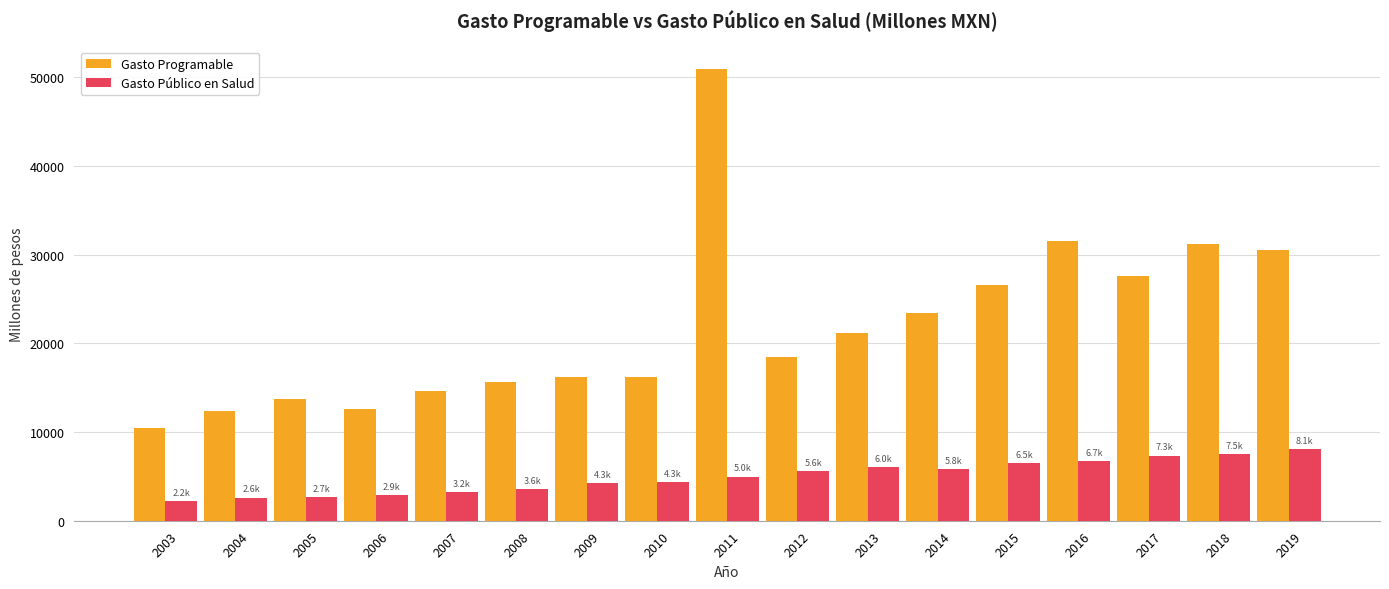

What is the difference between the second highest and minimum values in the Gasto Programable series?

21172.1